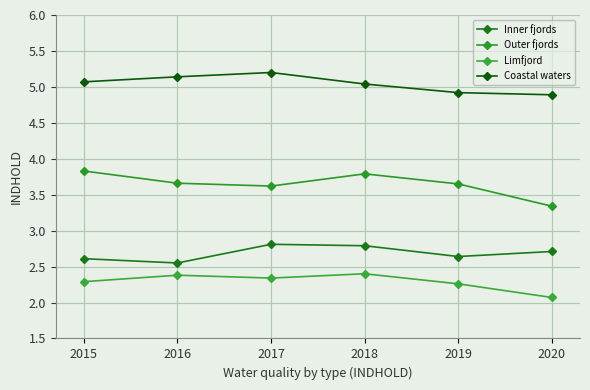

List the series in order of their peak value, highest first.

Coastal waters, Outer fjords, Inner fjords, Limfjord